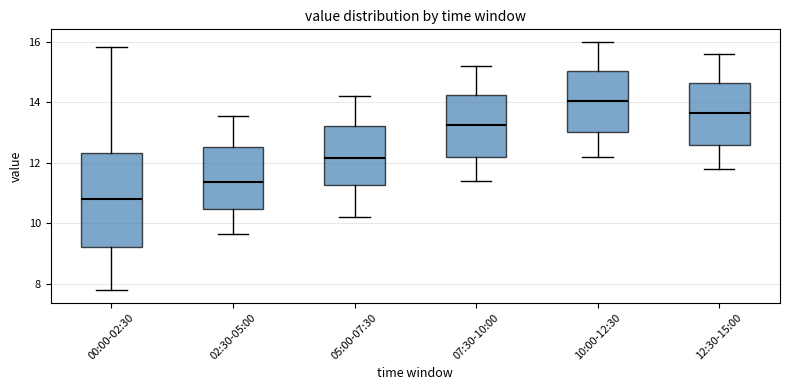

Reading left to right, transcribe this box plot: for each box, give where its median line is, the range the box spans, and where its two whiskers end, as read against the y-axis. The values are not printed on the chart, so give them approximately, as read against the axis.

00:00-02:30: median 10.8, box 9.2 to 12.4, whiskers 7.8 to 15.8
02:30-05:00: median 11.4, box 10.4 to 12.6, whiskers 9.6 to 13.6
05:00-07:30: median 12.2, box 11.2 to 13.2, whiskers 10.2 to 14.2
07:30-10:00: median 13.2, box 12.2 to 14.2, whiskers 11.4 to 15.2
10:00-12:30: median 14.0, box 13.0 to 15.0, whiskers 12.2 to 16.0
12:30-15:00: median 13.6, box 12.6 to 14.6, whiskers 11.8 to 15.6